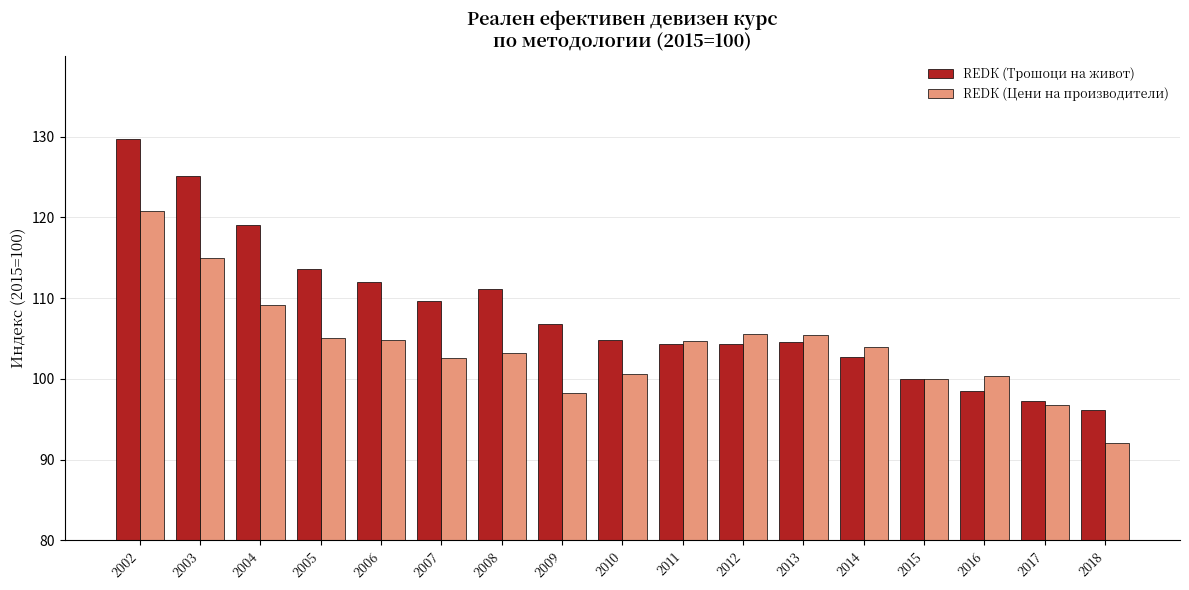

How many bars are there in total?

34